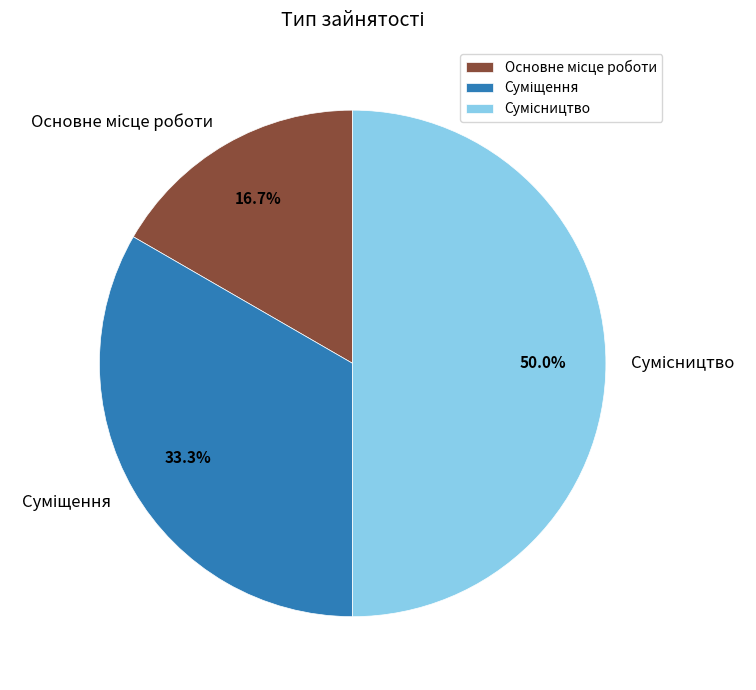

How many slices are in this pie chart?

3